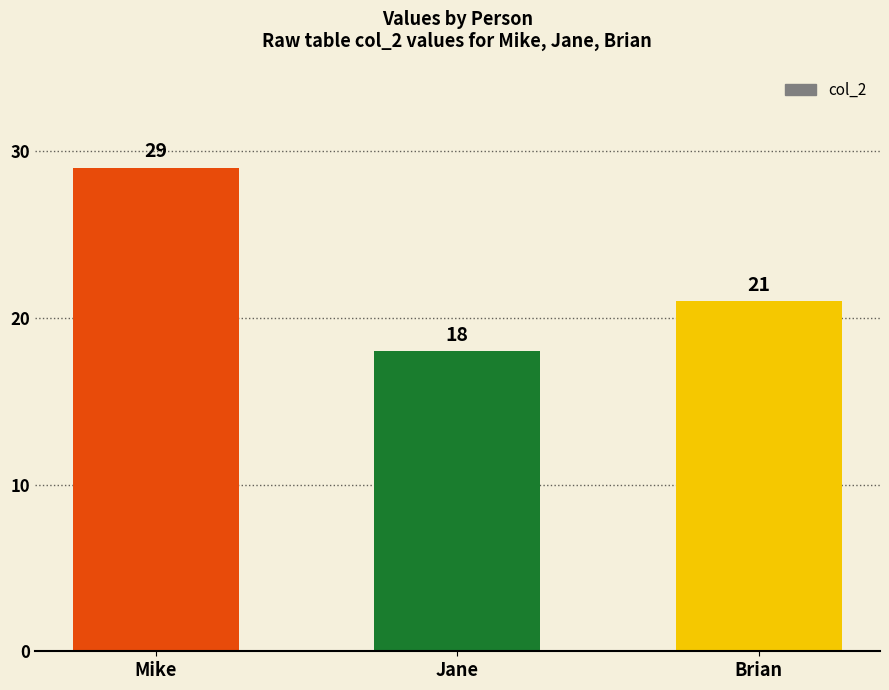

Which label corresponds to the largest value in the chart?

Mike